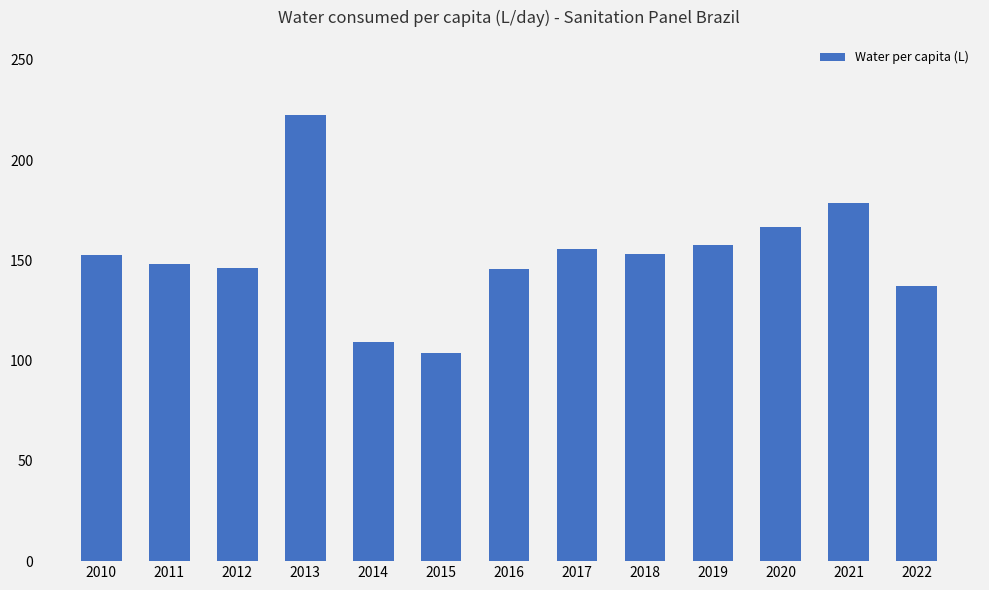

What is the change in value from 2010 to 2019?

+5.1